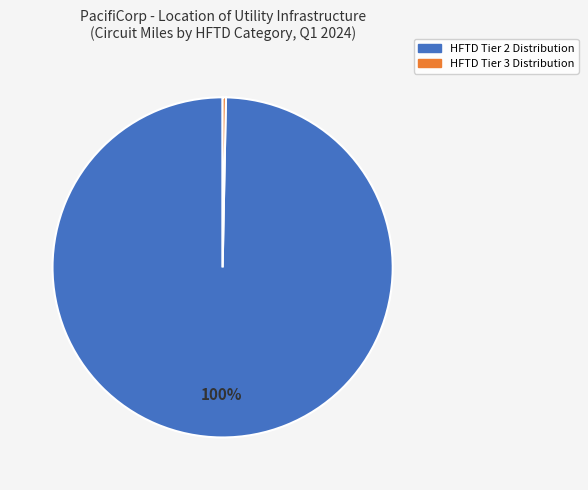

What is the largest slice in the pie chart?

HFTD Tier 2 Distribution